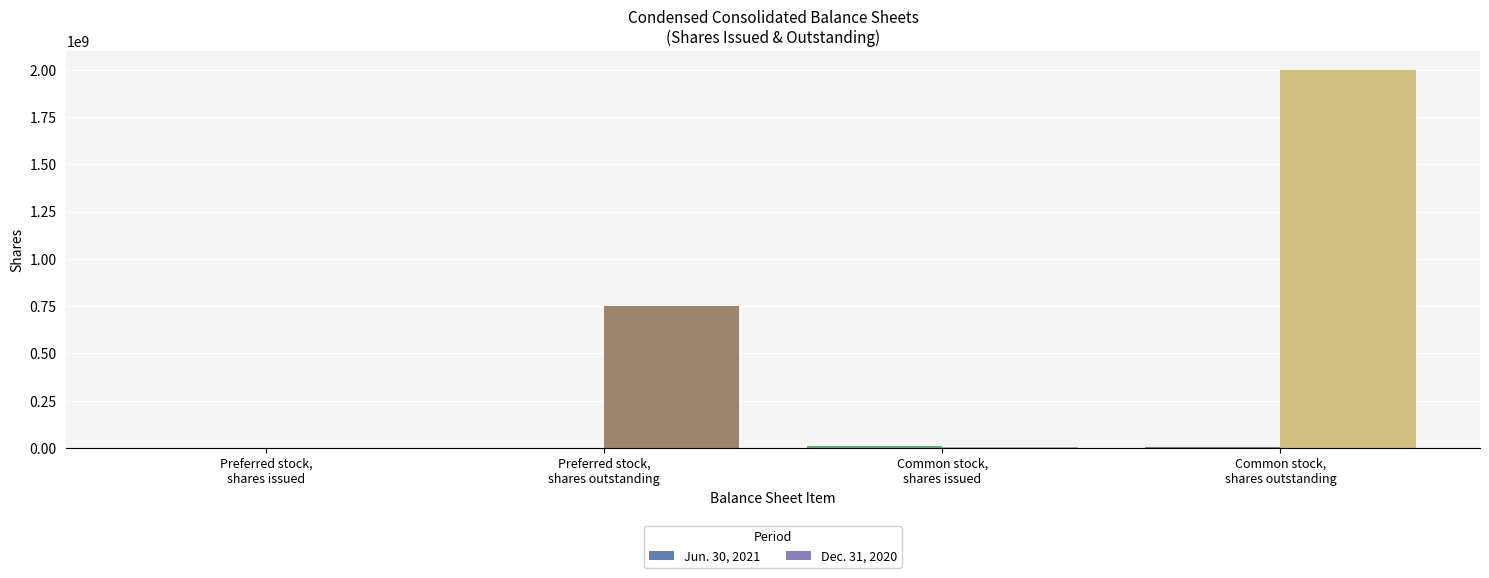

What is the maximum value shown in the chart?

2000000000